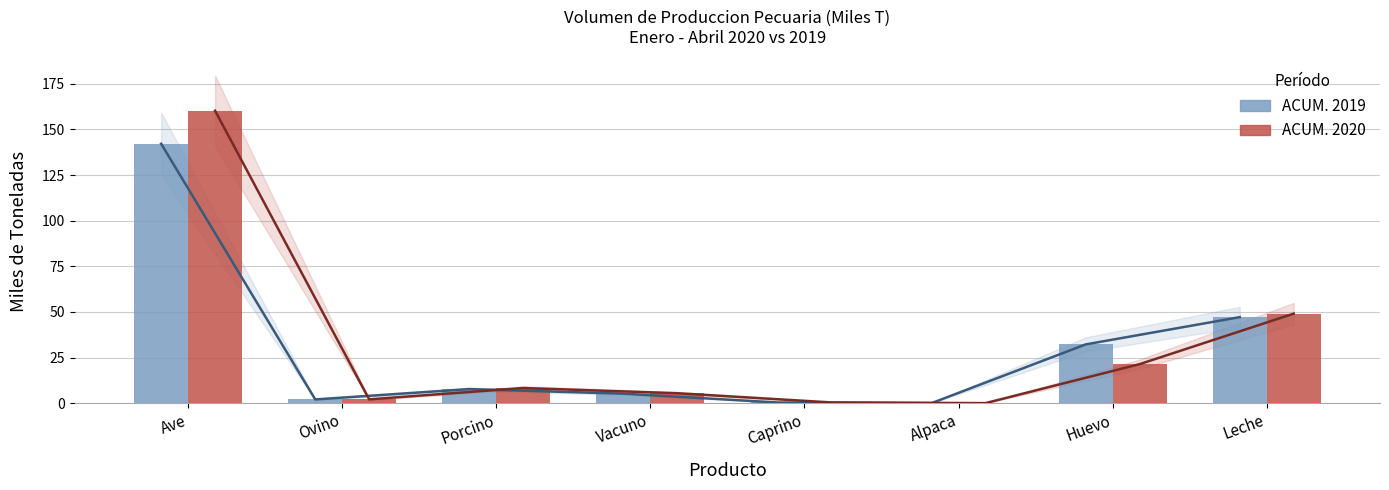

Reading left to right, list all the values displayed in this chart.

ACUM. 2019: 142.2	2.0	7.7	5.2	0.4	0.0	32.2	47.1
ACUM. 2020: 160.3	2.1	8.3	5.4	0.4	0.0	21.4	49.1